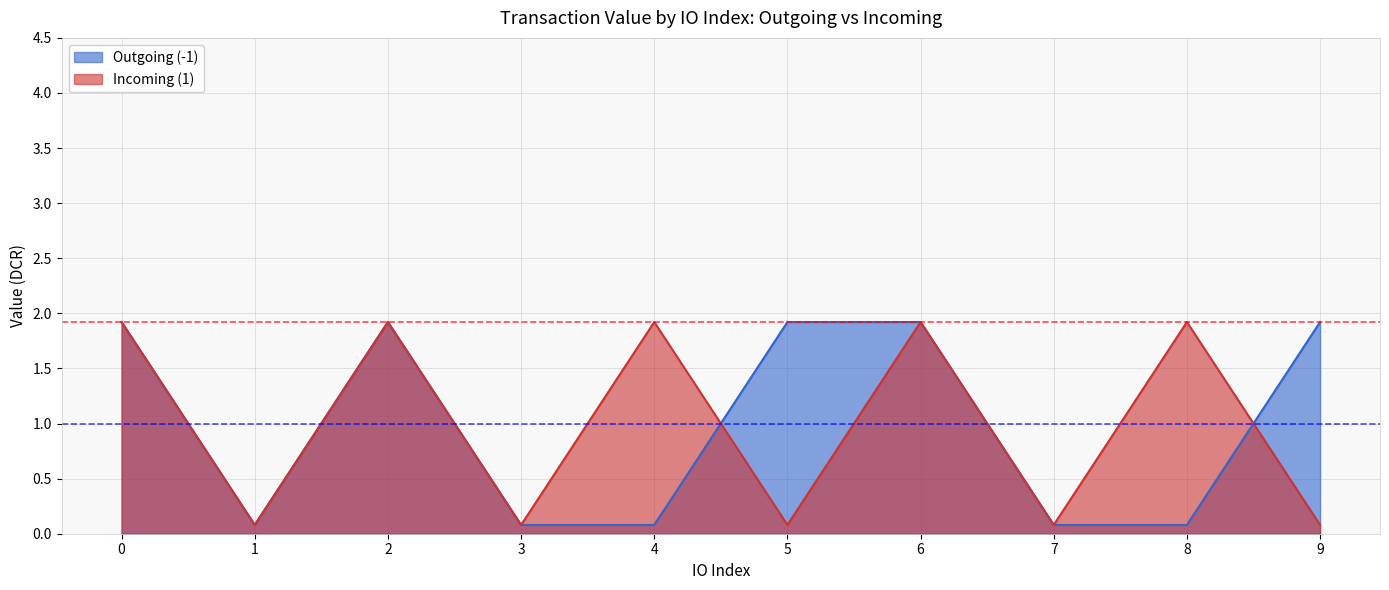

At 7, list the series in order from largest to smallest.

Outgoing (-1), Incoming (1)